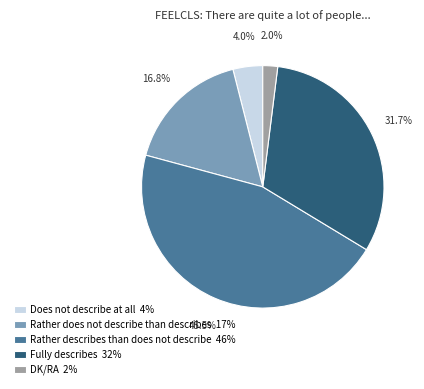

Is there a majority slice in this chart?

No